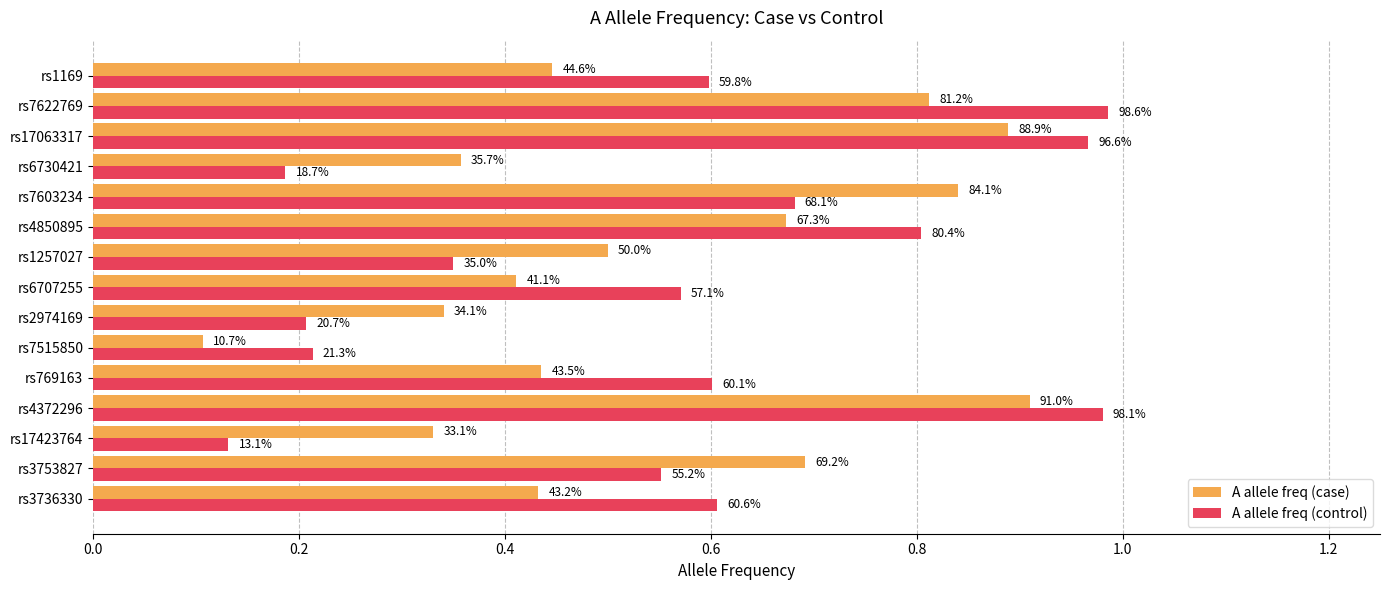

What are all the series names shown in the legend?

A allele freq (case), A allele freq (control)